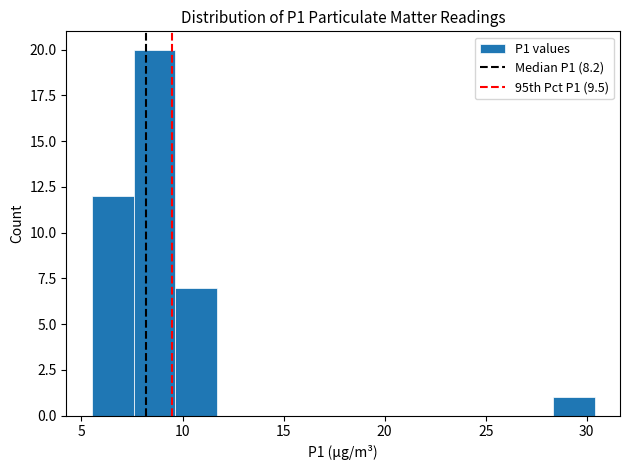

Reading left to right, transcribe this chart: for each bar, give the range it covers on the x-axis and its height. Neither the bar edges nor the heights are printed on the chart, so give them approximately, as read against the axes.

5.5 to 7.5: 12
7.5 to 9.5: 20
9.5 to 11.5: 7
11.5 to 14.0: 0
14.0 to 16.0: 0
16.0 to 18.0: 0
18.0 to 20.0: 0
20.0 to 22.0: 0
22.0 to 24.0: 0
24.0 to 26.5: 0
26.5 to 28.5: 0
28.5 to 30.5: 1